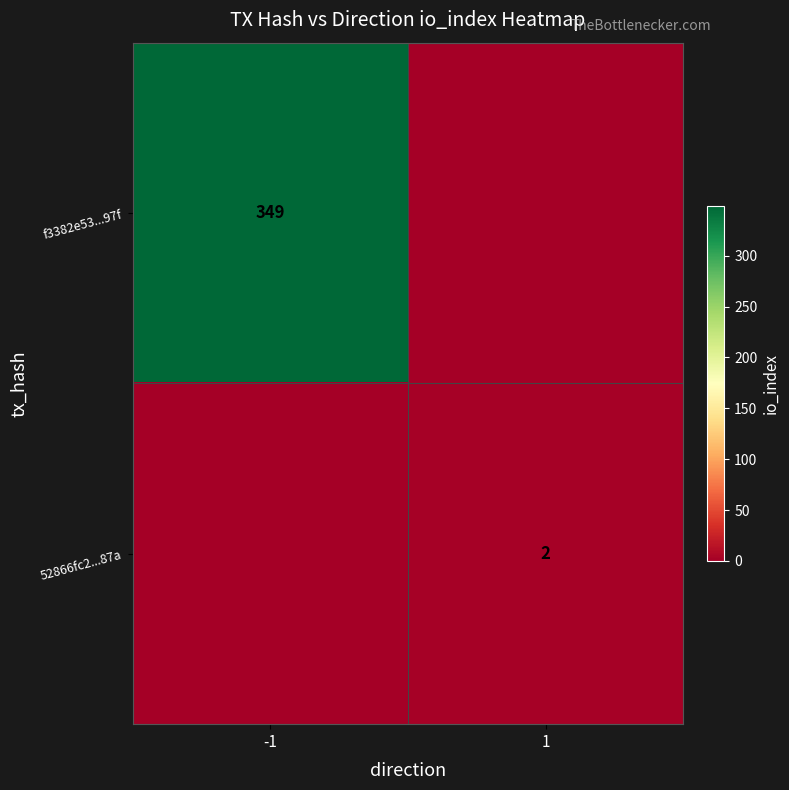

True or false: f3382e53...97f has a value of 586 at -1.

False